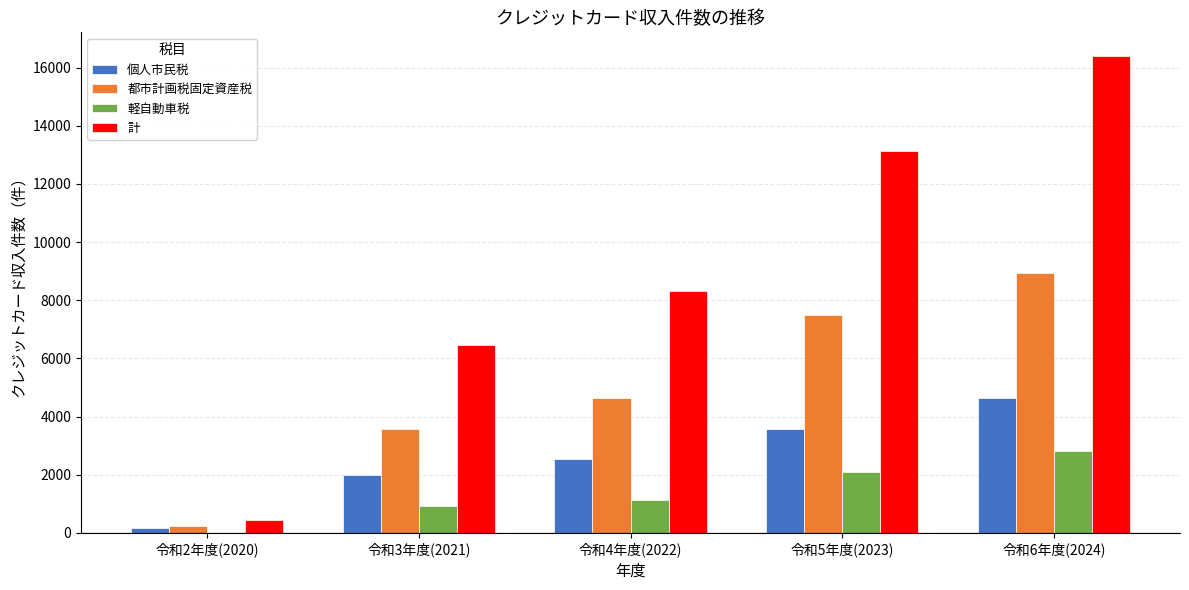

What is the sum of all 計 values?

44746